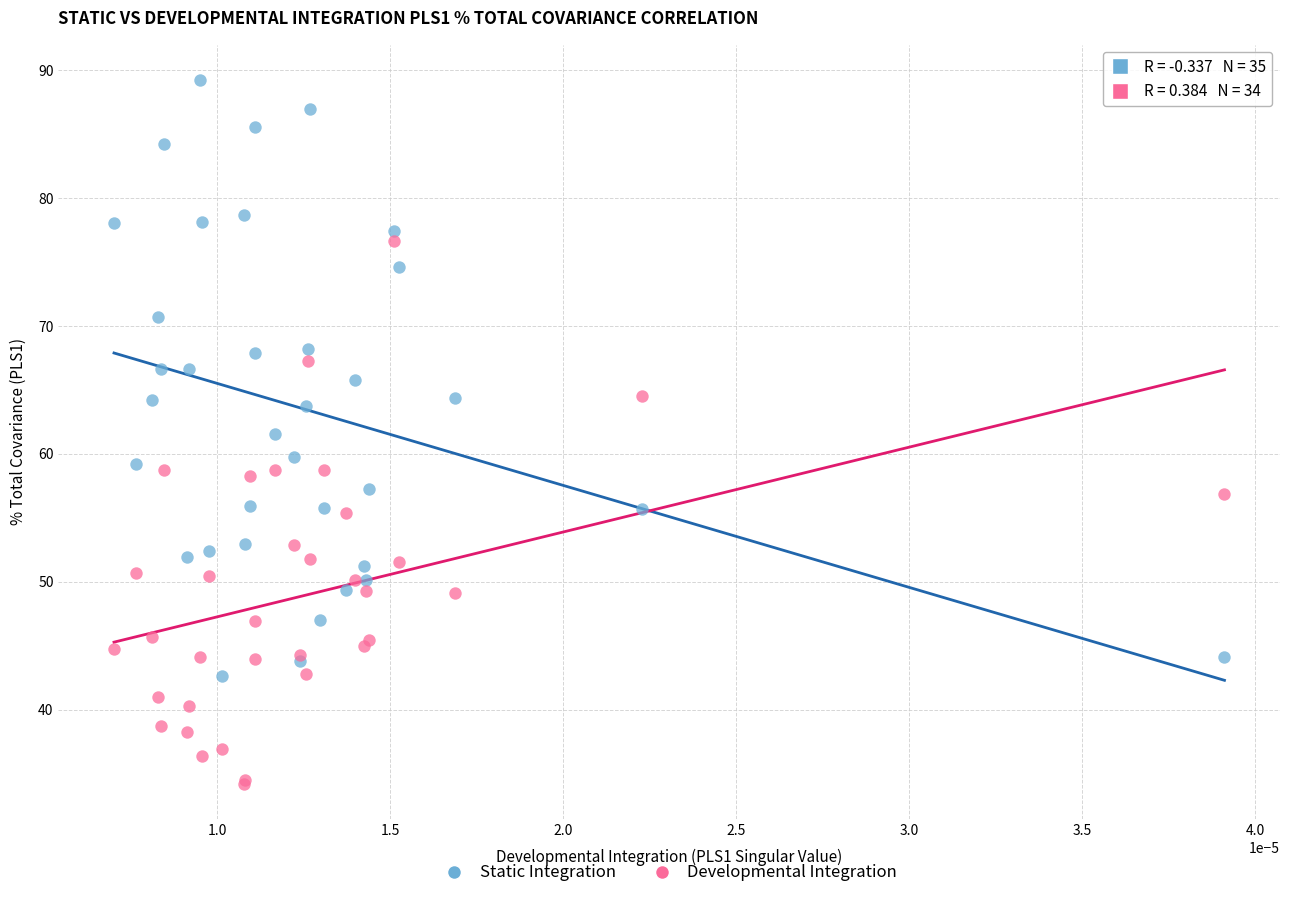

Which series reaches the minimum Y coordinate?

Developmental Integration